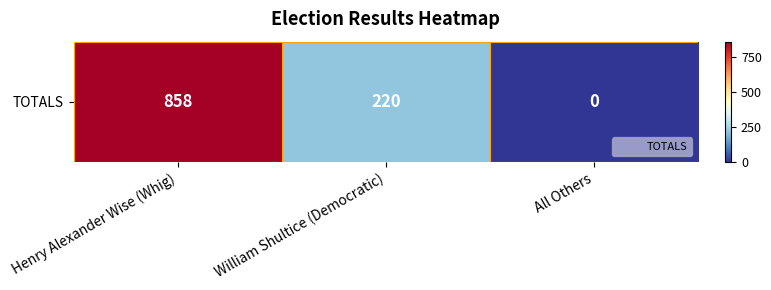

How many data points does each series have?

3